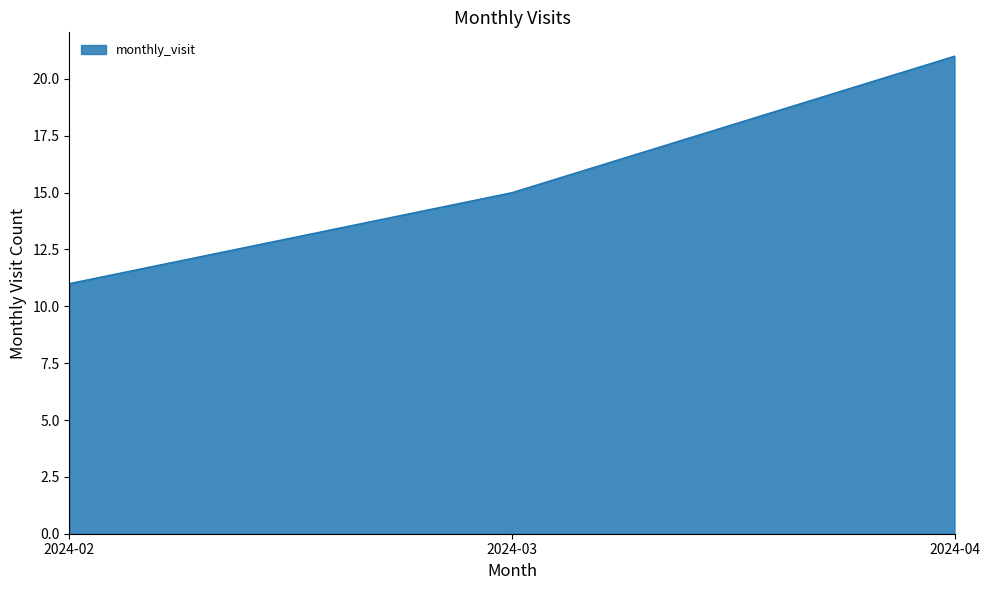

True or false: the data shows 11 at 2024-02.

True